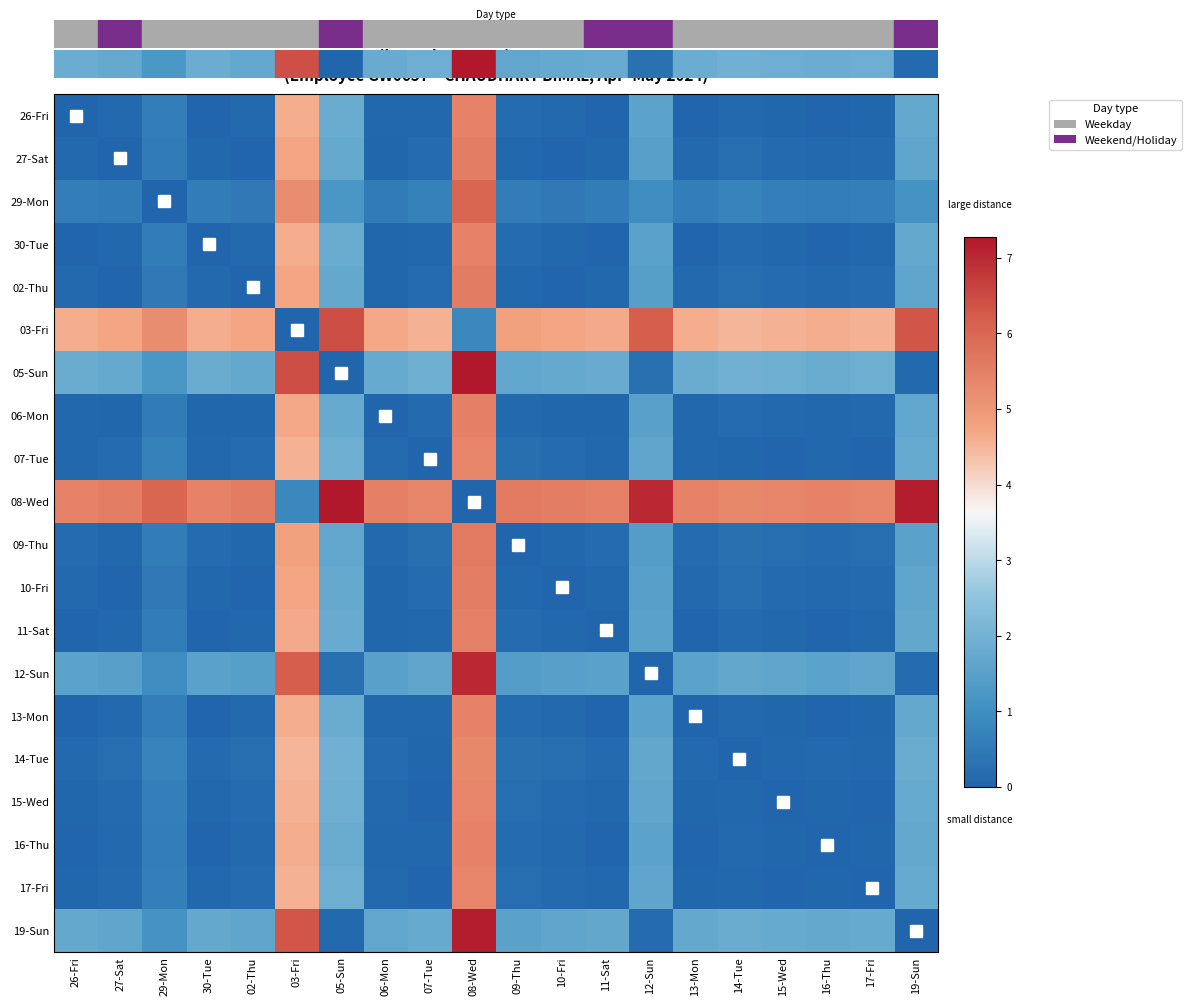

At 14-Tue, list the series in order from largest to smallest.

08-Wed, 03-Fri, 05-Sun, 19-Sun, 12-Sun, 29-Mon, 09-Thu, 02-Thu, 27-Sat, 10-Fri, 06-Mon, 11-Sat, 30-Tue, 26-Fri, 13-Mon, 16-Thu, 15-Wed, 17-Fri, 07-Tue, 14-Tue